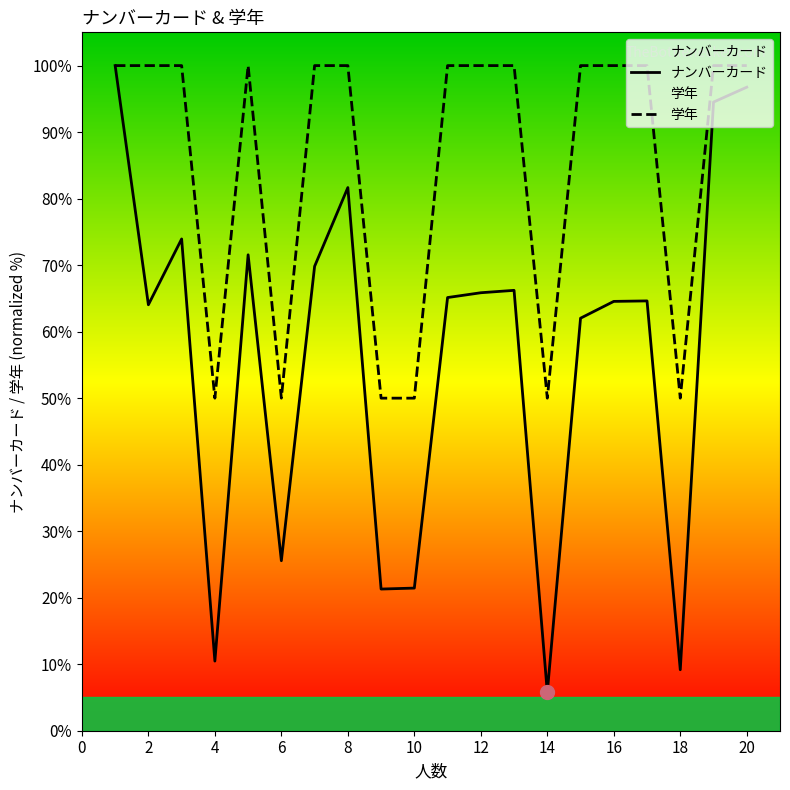

Where is ナンバーカード nearest to the value 52?

14